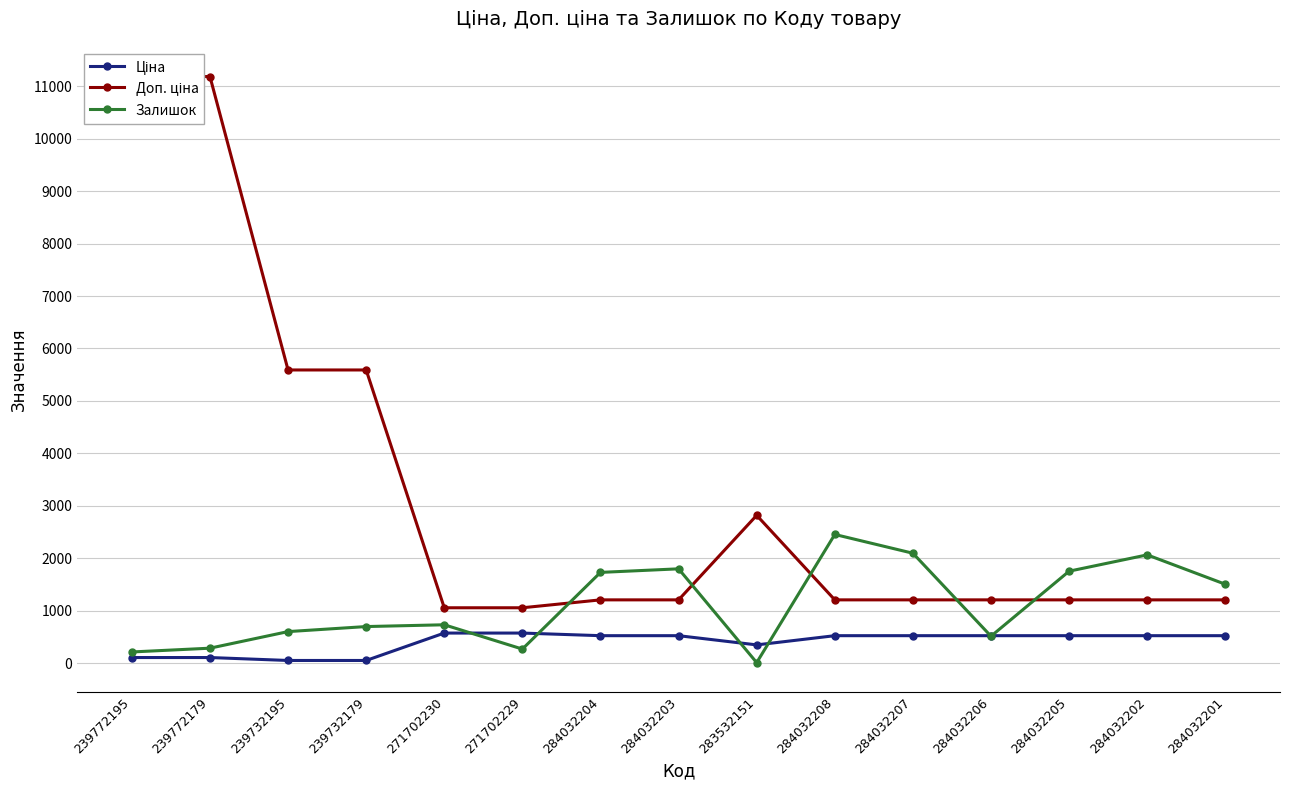

What is the smallest value displayed?

15.0